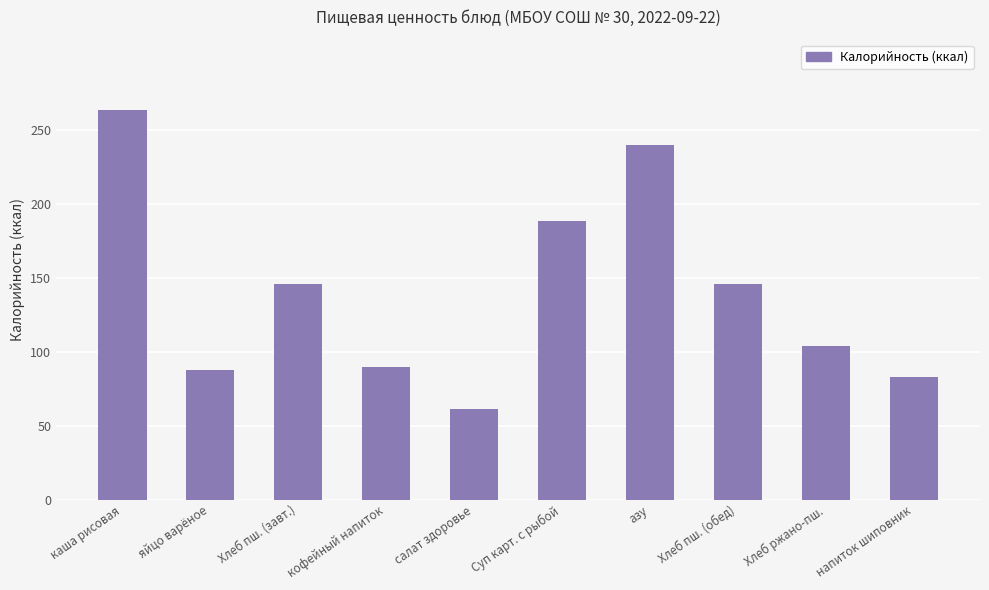

What is the change in value from салат здоровье to напиток шиповник?

+22.0